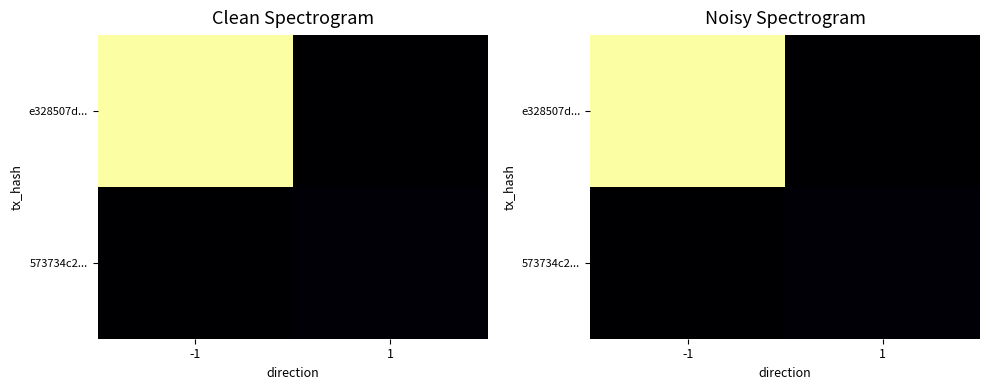

What is the difference between the maximum and minimum values in the 573734c2... series?

1